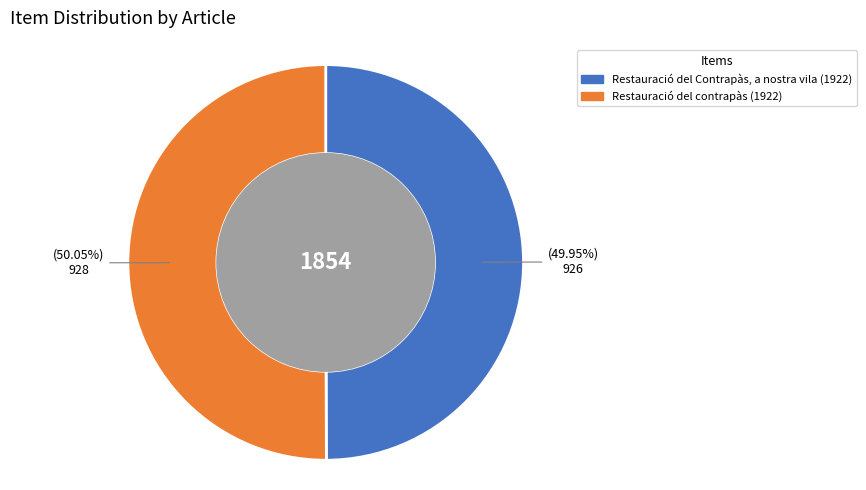

What is the ratio of the value at Restauració del contrapàs (1922) to the value at Restauració del Contrapàs, a nostra vila (1922)?

1.0